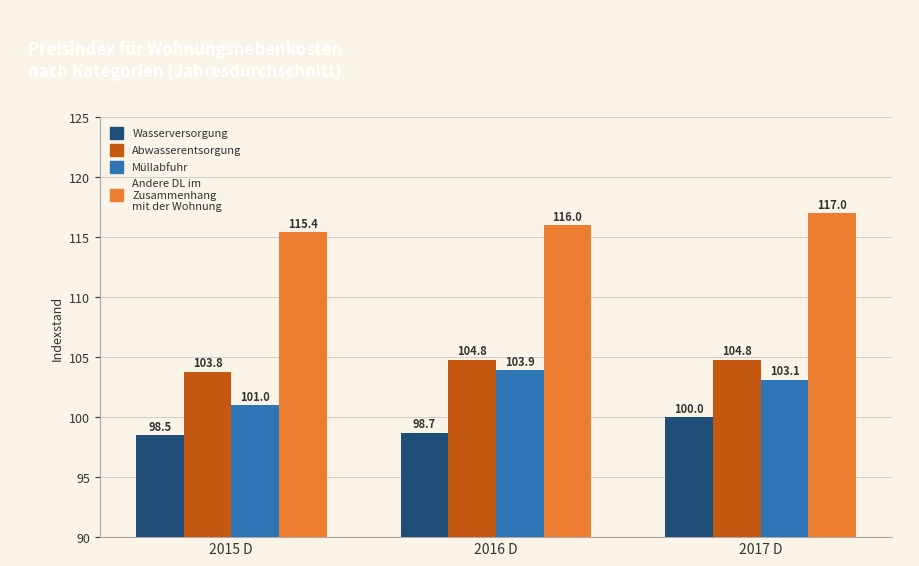

What is the smallest value displayed?

98.5